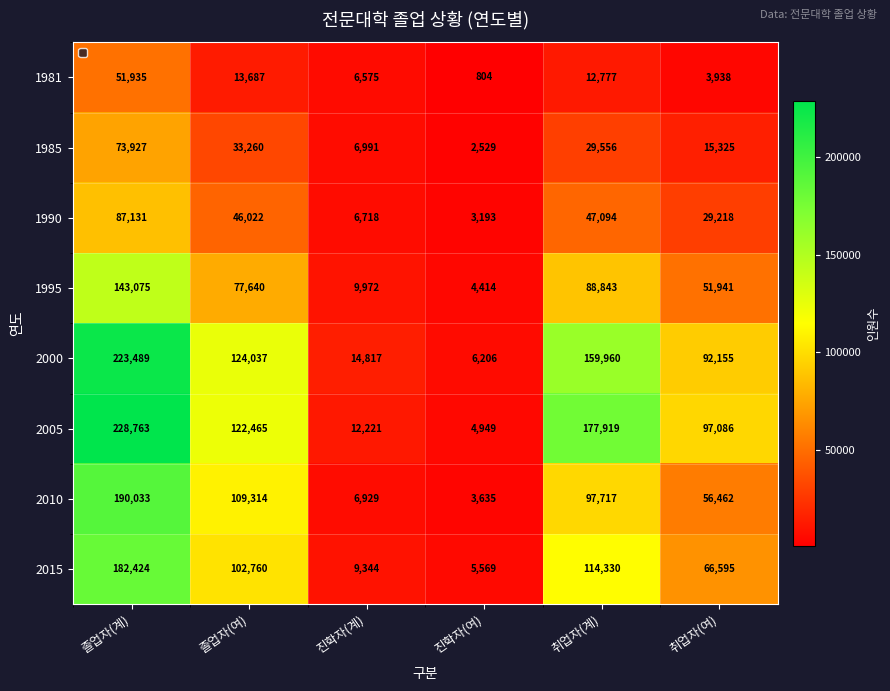

List the series in order of their peak value, highest first.

2005, 2000, 2010, 2015, 1995, 1990, 1985, 1981